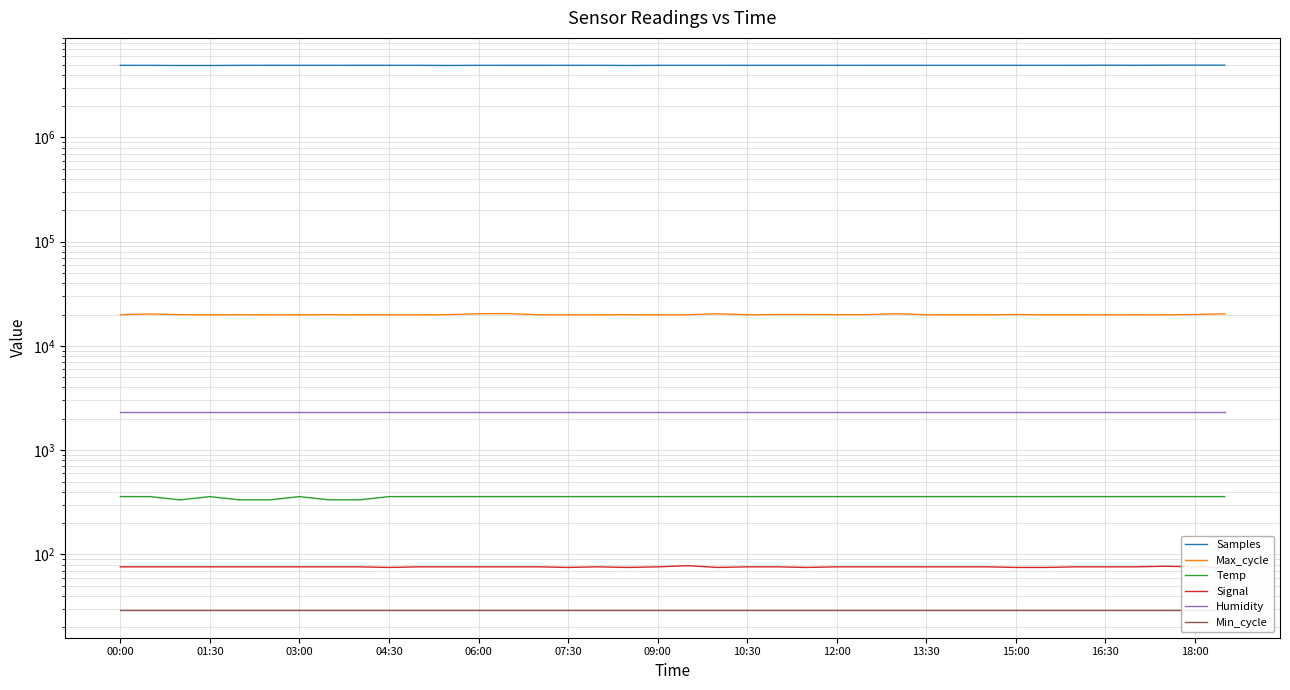

What is the difference between the highest and lowest values at 37?

4938554.0